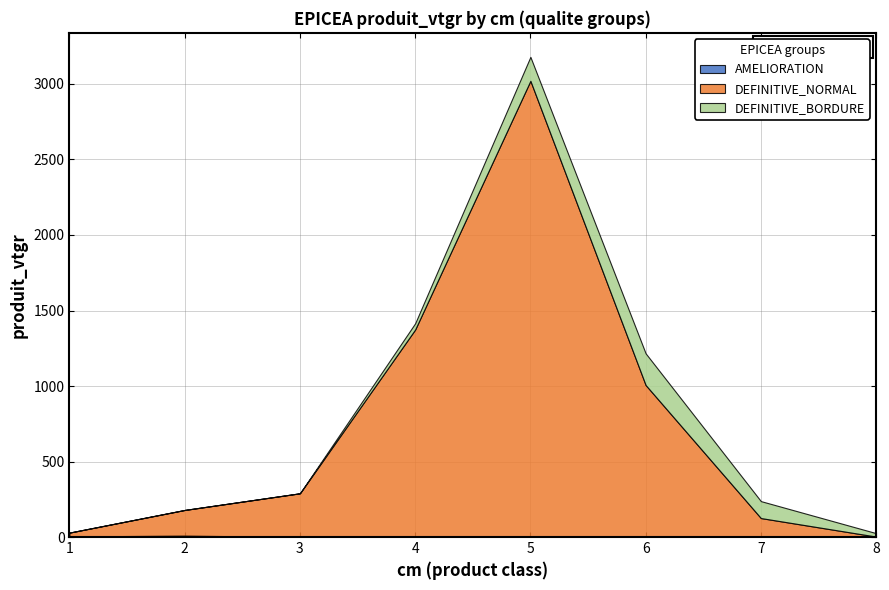

Reading right to left, extract all data points from this chart.

AMELIORATION: 0.0	0.0	0.0	0.9	1.3	1.5	9.3	4.5
DEFINITIVE_NORMAL: 3.3	125.9	1006.9	3020.0	1372.9	288.4	170.2	25.1
DEFINITIVE_BORDURE: 22.7	112.1	209.7	158.5	41.4	0.0	0.0	0.0